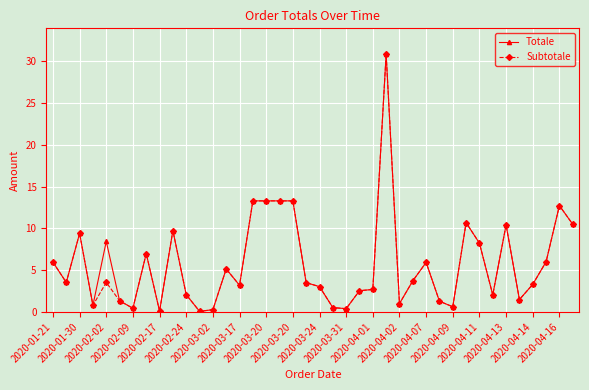

How many categories are shown in the chart?

40